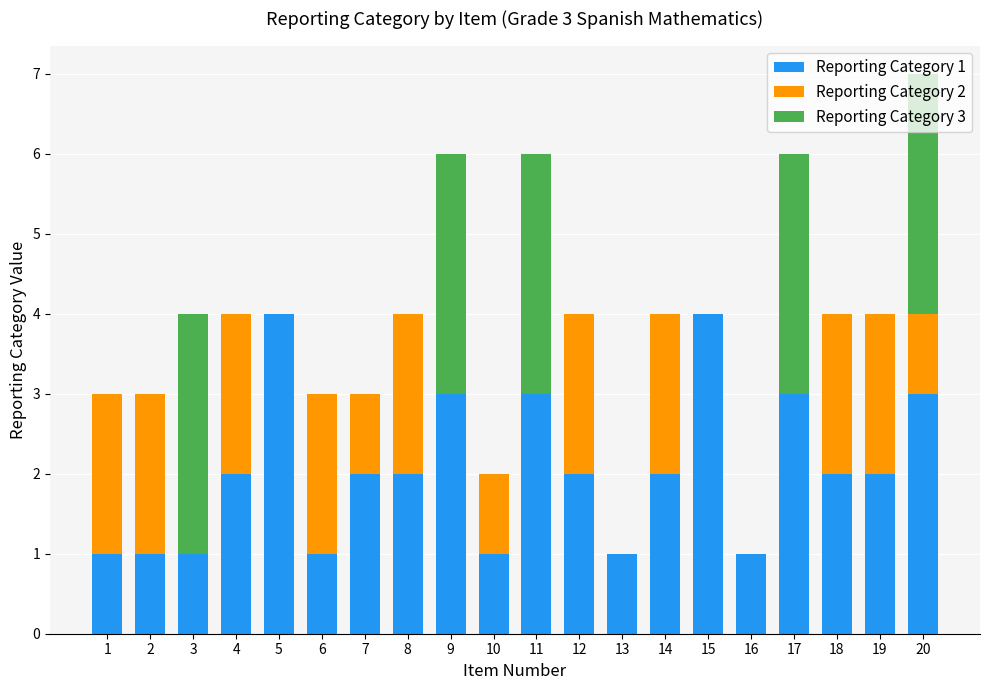

Count the number of data series in this chart.

3